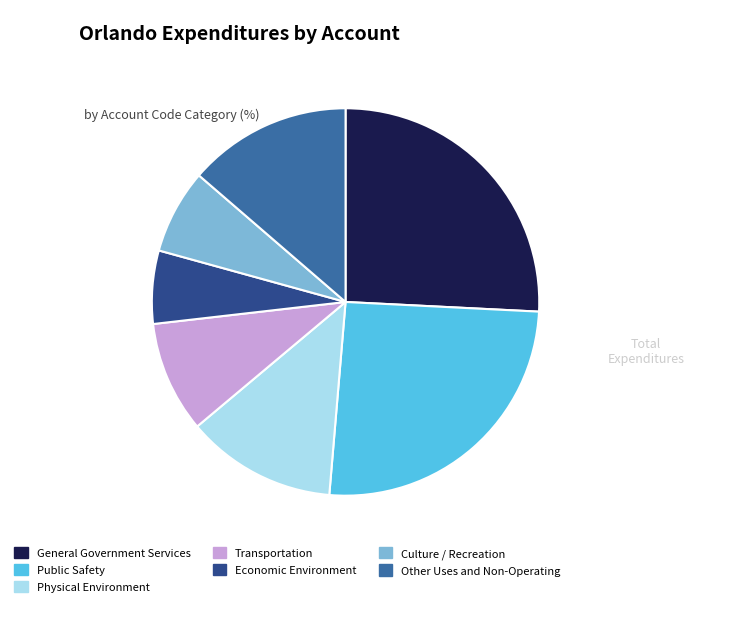

True or false: Physical Environment accounts for 27% of the total.

False